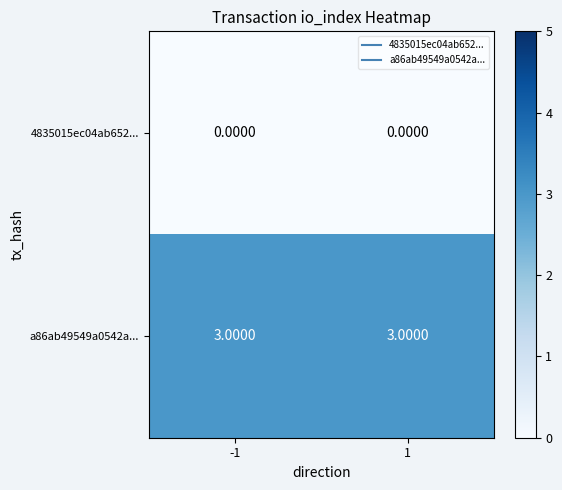

At how many categories does at least one series exceed 2?

2